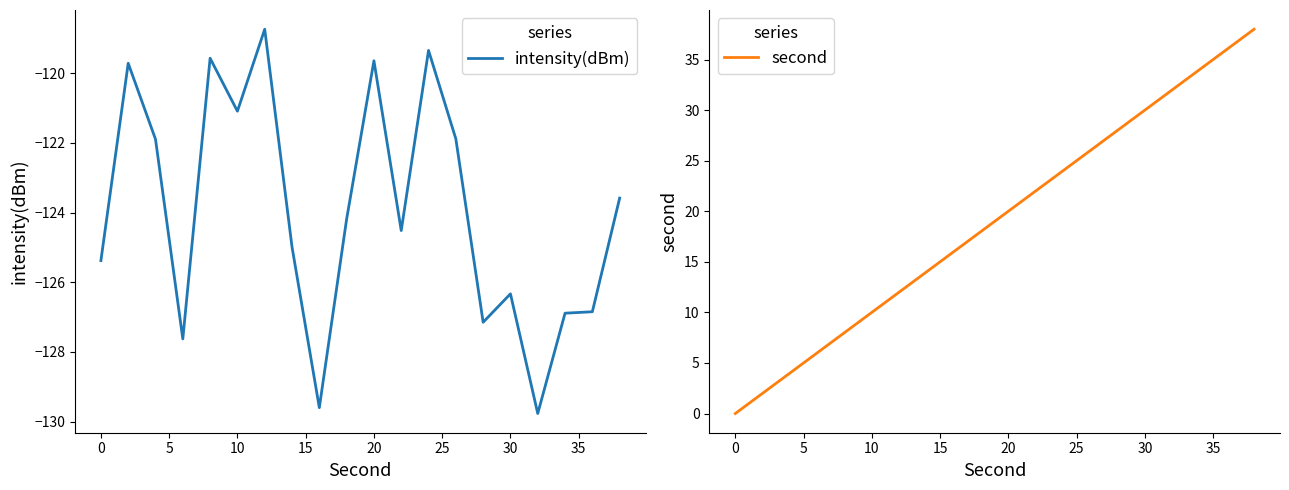

Is it true that intensity(dBm) equals -121.1 at 10?

True